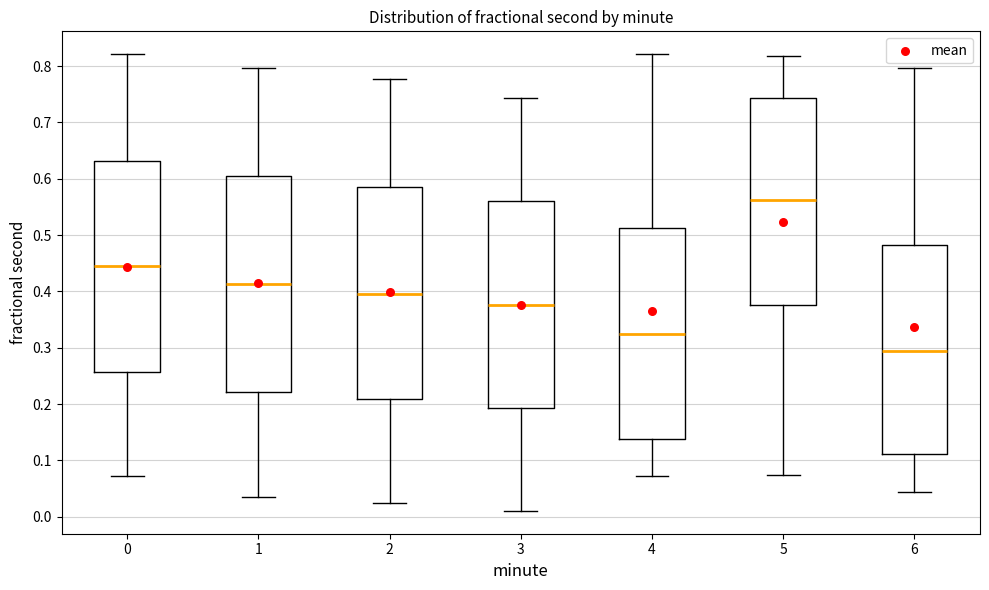

Where does the lower whisker of the box at x = 4 end on the y-axis? The values are not printed on the chart, so give them approximately, as read against the axis.

0.07